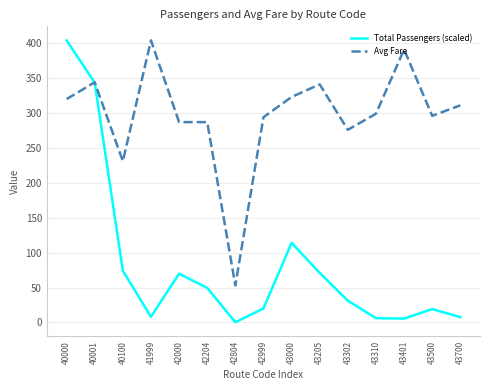

What is the average value of the Avg Fare series?

297.1